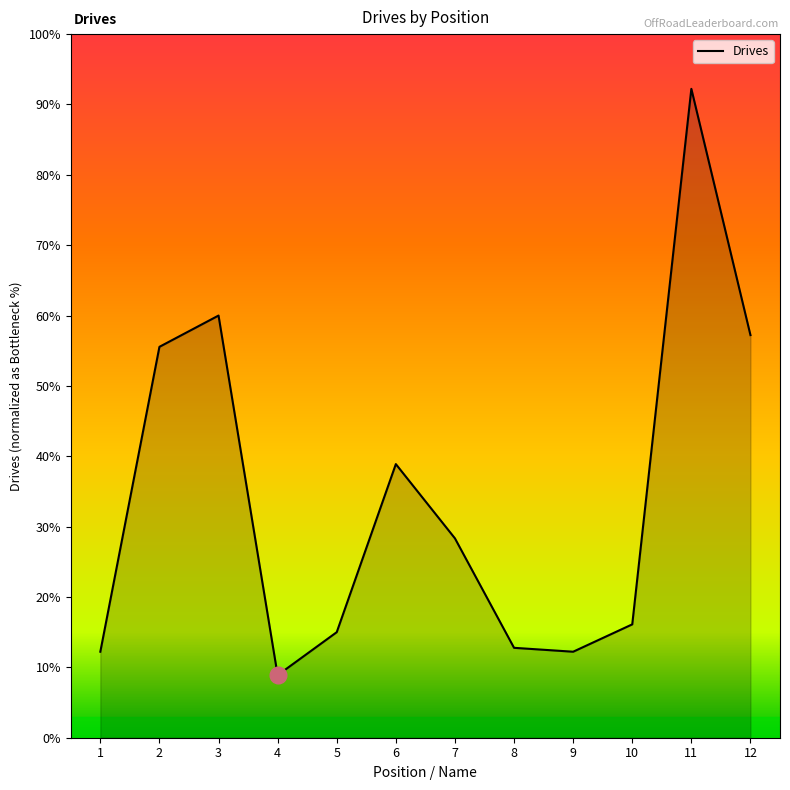

Does the chart display data point markers on the line(s)?

No